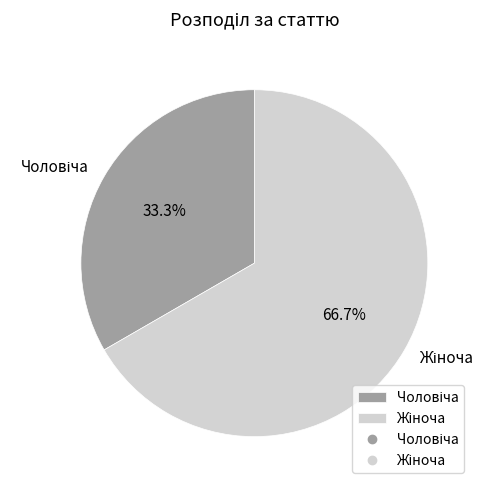

Does any single category account for the majority?

Yes